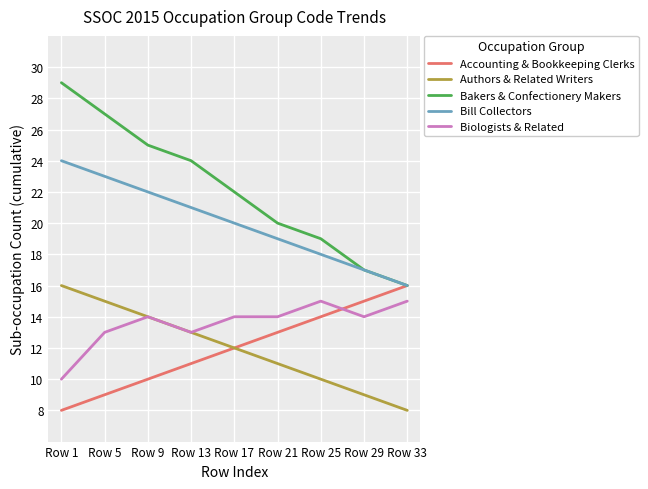

How many values in the Authors & Related Writers series are below 12?

4